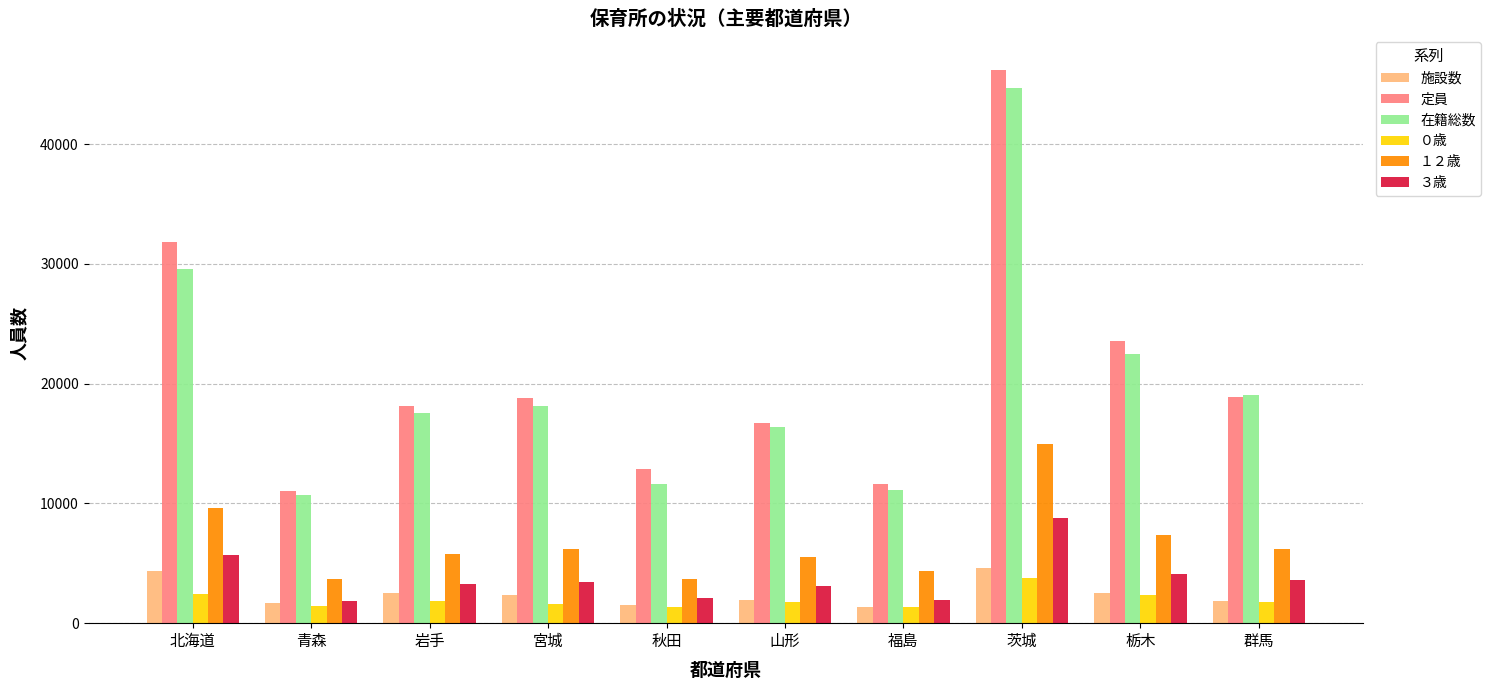

Which series has the largest range (max minus min)?

定員